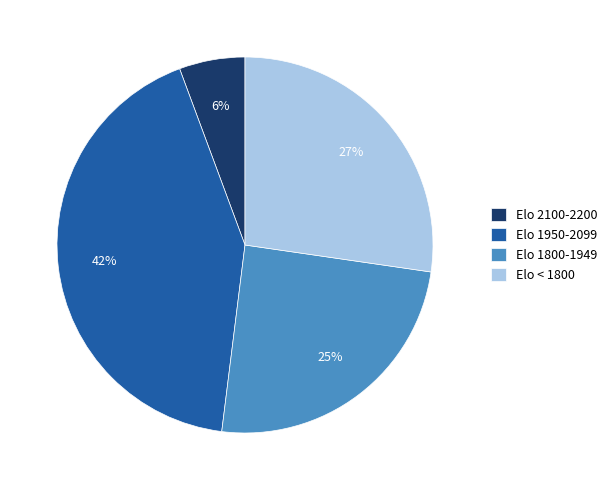

Which has a higher value, Elo 1950-2099 or Elo 2100-2200?

Elo 1950-2099